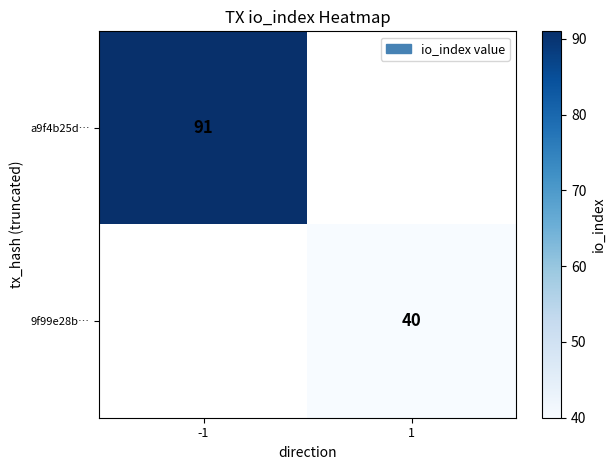

True or false: a9f4b25d… has a value of 27 at -1.

False